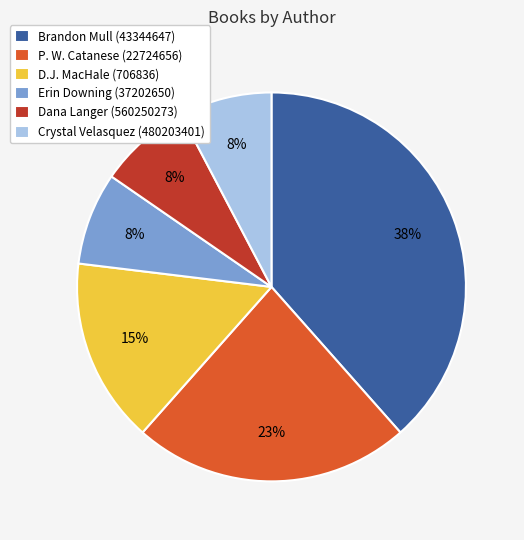

Which has a higher value, D.J. MacHale (706836) or Brandon Mull (43344647)?

Brandon Mull (43344647)